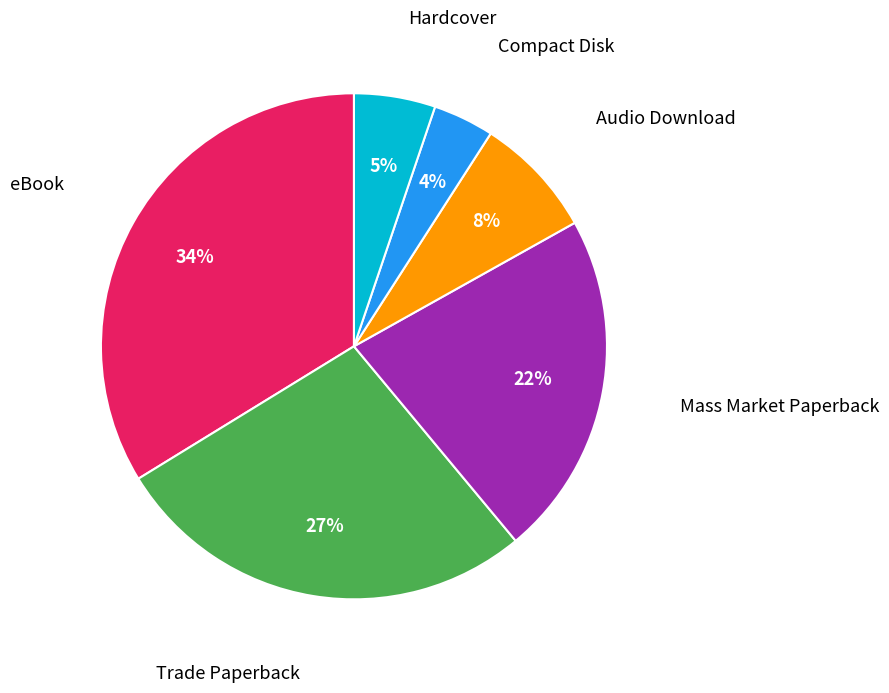

To the nearest percent, what is the average slice percentage?

17%